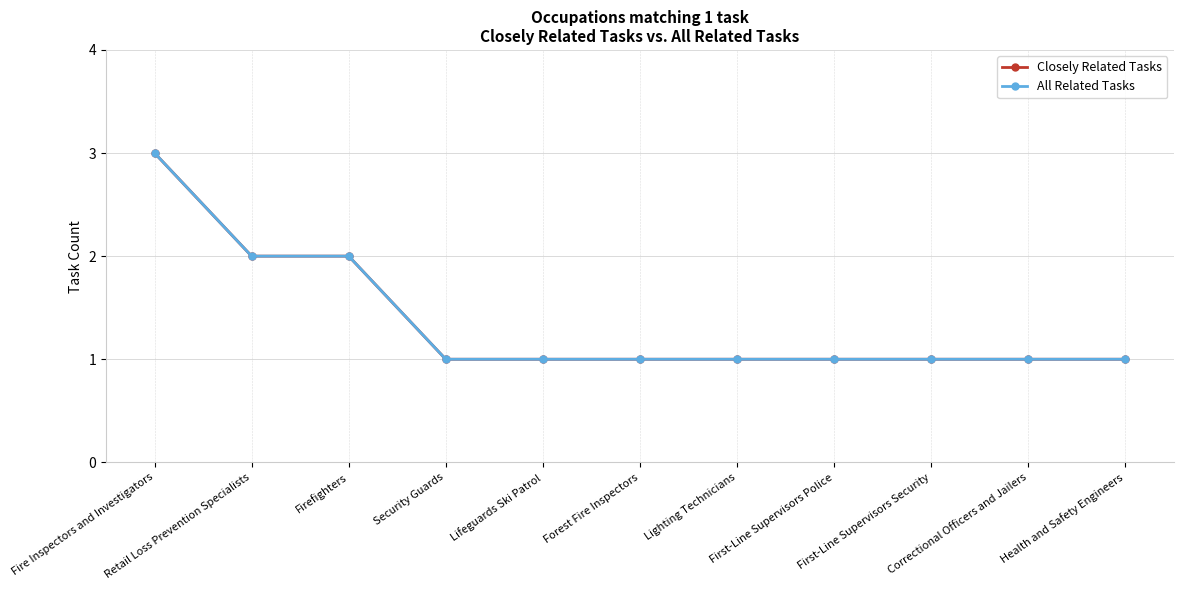

Which has a higher value, First-Line Supervisors Police or Lifeguards Ski Patrol?

First-Line Supervisors Police